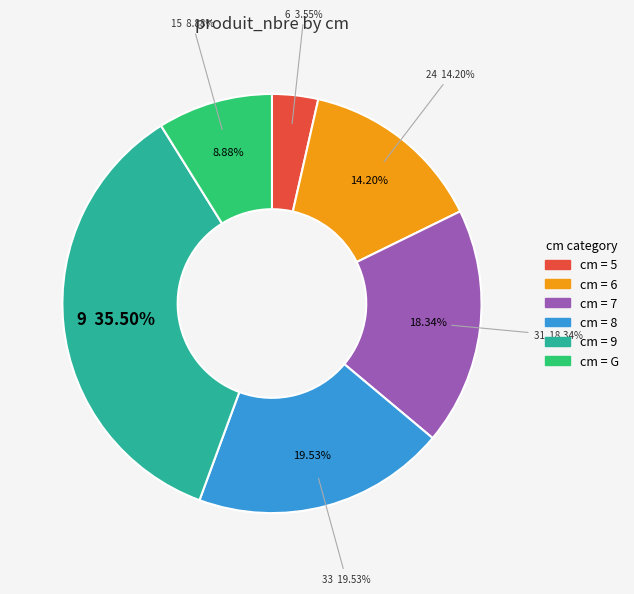

To the nearest percent, what is the combined percentage of 6 and 7?

33%